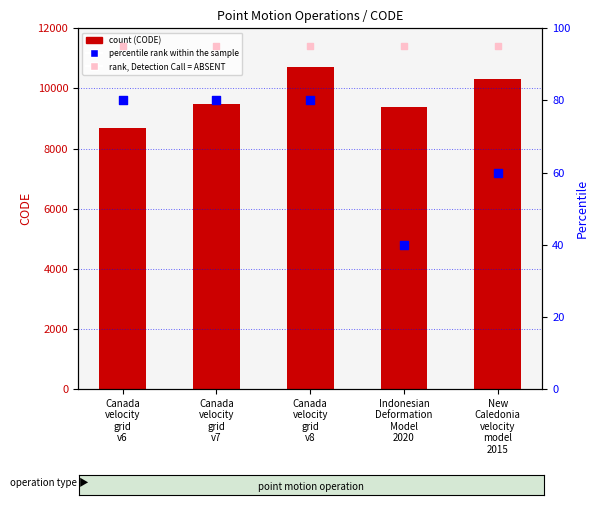

At which category is the sum across all series the highest?

Canada
velocity
grid
v8